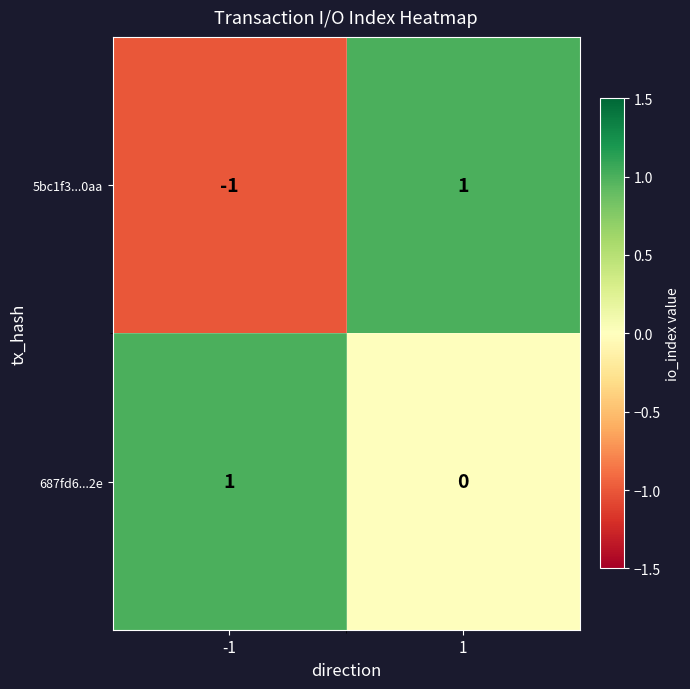

The value of 687fd6...2e at 1 is 0. True or false?

True